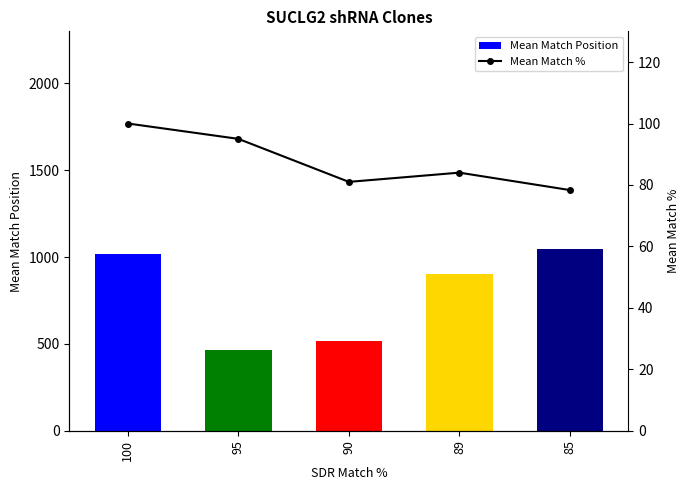

What is the value of the Mean Match Position bar at the 1st from the left?

1020.1